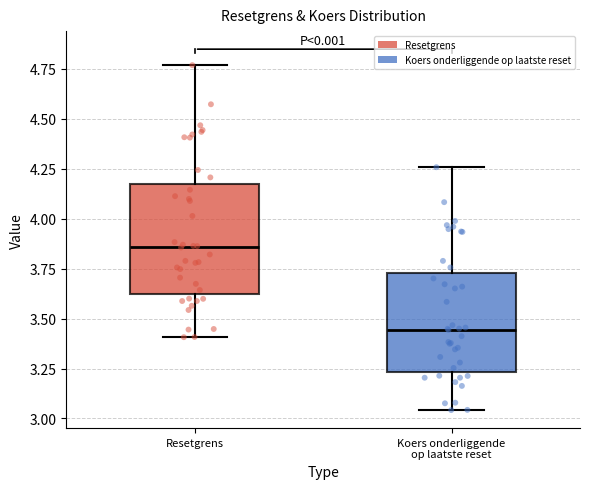

Where does the upper whisker of the box for Koers onderliggende op laatste reset end on the y-axis? The values are not printed on the chart, so give them approximately, as read against the axis.

4.25